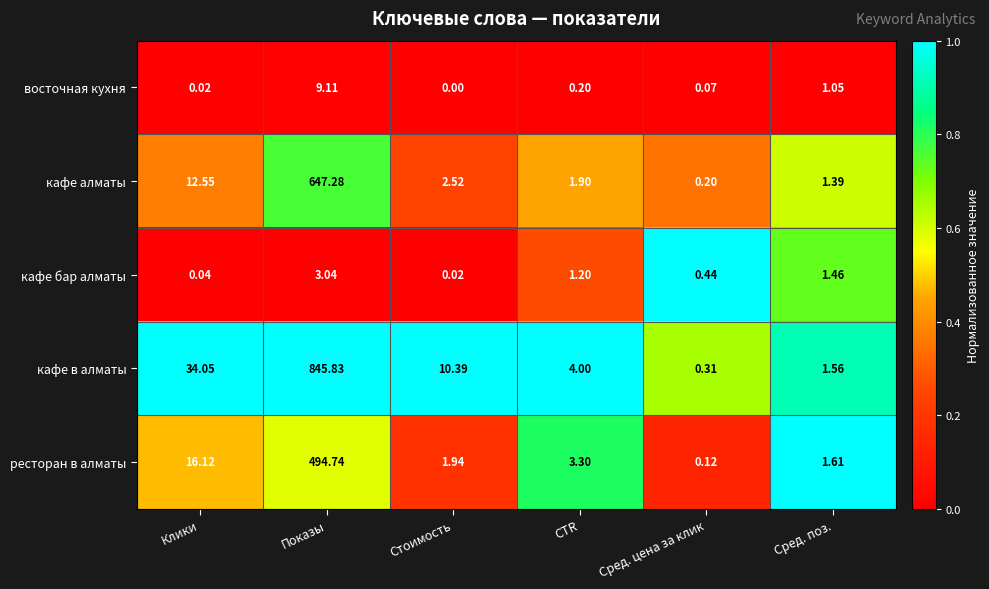

At Клики, list the series in order from smallest to largest.

восточная кухня, кафе бар алматы, кафе алматы, ресторан в алматы, кафе в алматы